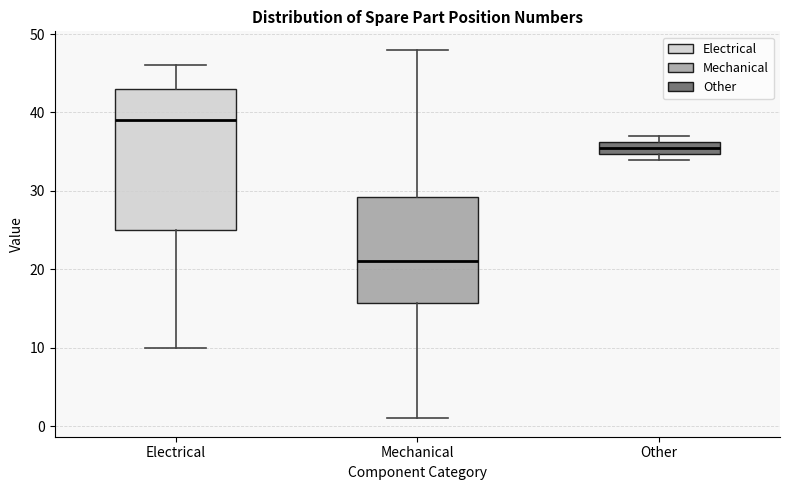

Reading left to right, read every box against the y-axis: the position of its median line, the range the box covers, and the ends of its whiskers. The values are not printed on the chart, so give them approximately, as read against the axis.

Electrical: median 39, box 25 to 43, whiskers 10 to 46
Mechanical: median 21, box 16 to 29, whiskers 1 to 48
Other: median 36 (inside the box), box 35 to 36, whiskers 34 to 37